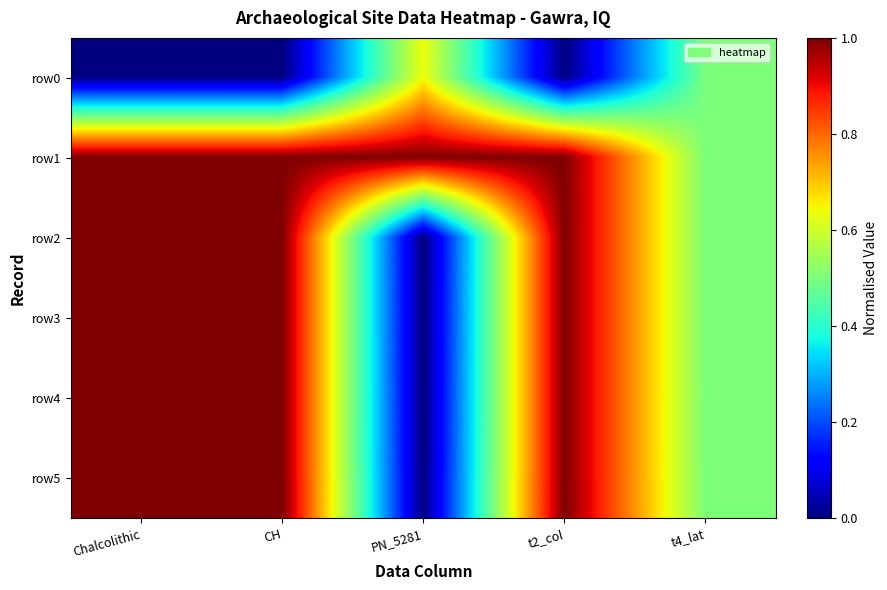

Reading left to right, transcribe all the data shown in this chart.

row0: Chalcolithic=0.0	CH=0.0	PN_5281=0.6	t2_col=0.0	t4_lat=0.5
row1: Chalcolithic=1.0	CH=1.0	PN_5281=1.0	t2_col=1.0	t4_lat=0.5
row2: Chalcolithic=1.0	CH=1.0	PN_5281=0.0	t2_col=1.0	t4_lat=0.5
row3: Chalcolithic=1.0	CH=1.0	PN_5281=0.0	t2_col=1.0	t4_lat=0.5
row4: Chalcolithic=1.0	CH=1.0	PN_5281=0.0	t2_col=1.0	t4_lat=0.5
row5: Chalcolithic=1.0	CH=1.0	PN_5281=0.0	t2_col=1.0	t4_lat=0.5